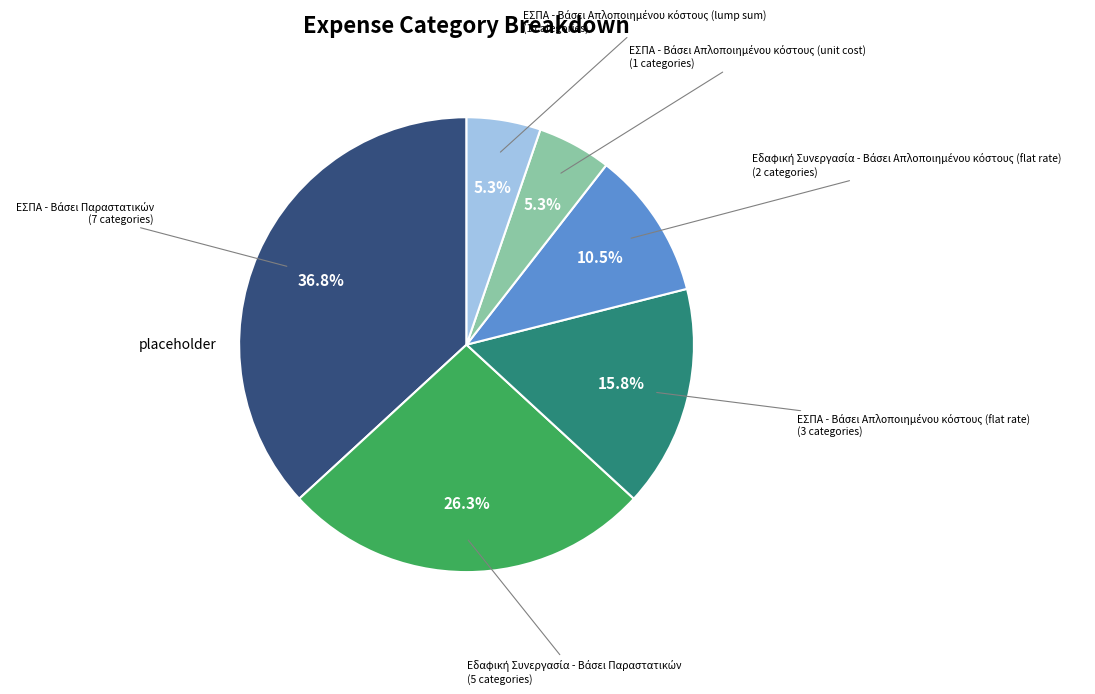

Is there a majority slice in this chart?

No